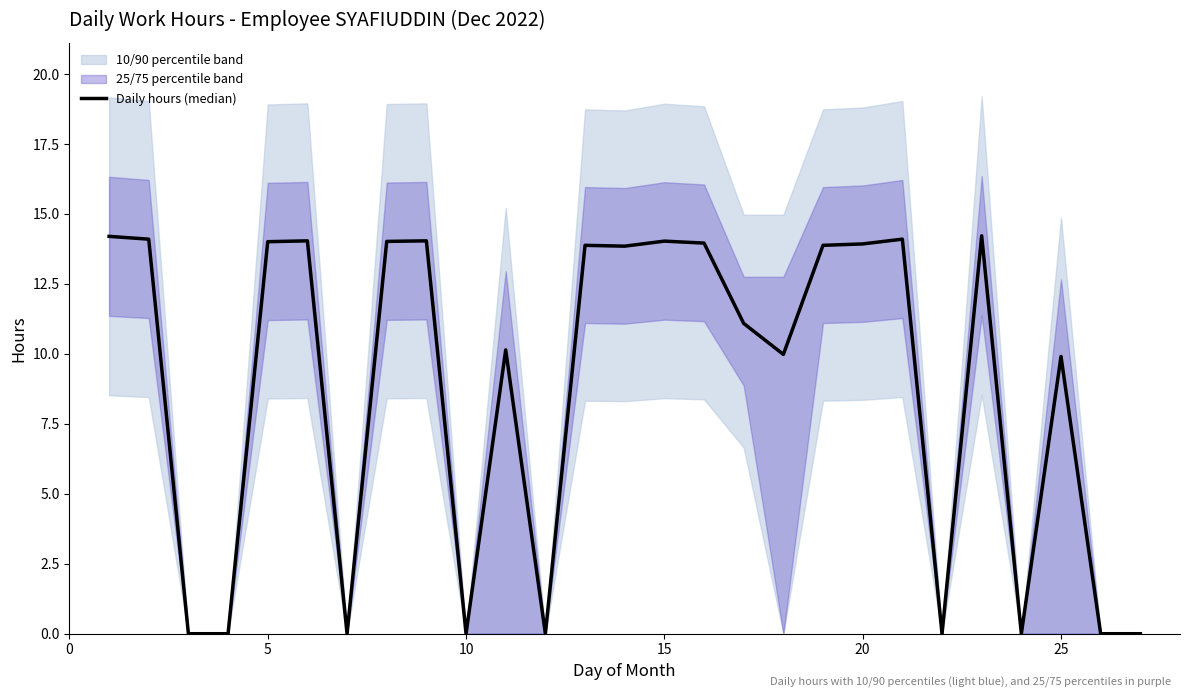

How many lines are shown in the chart?

1